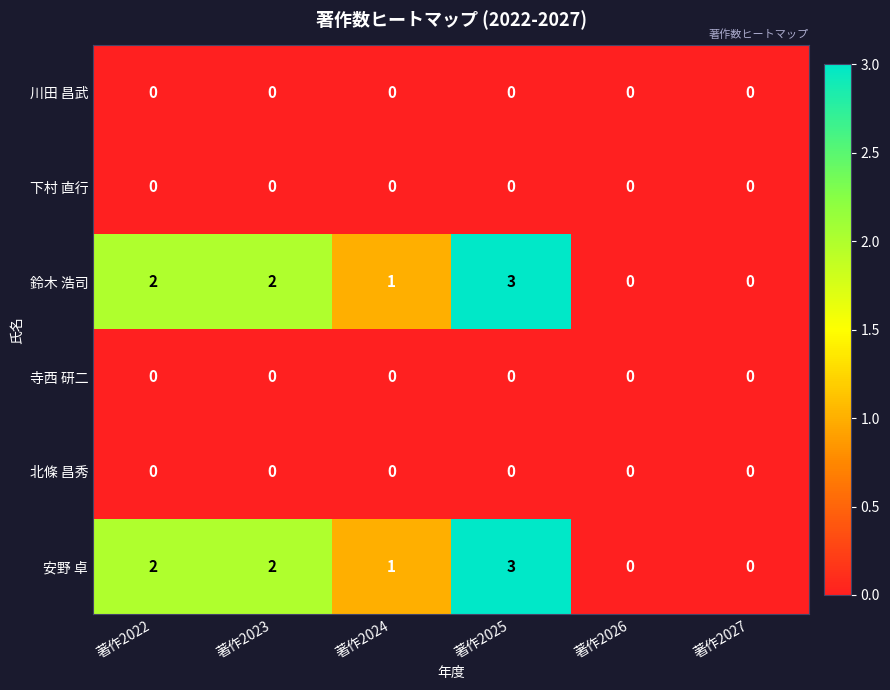

Which label corresponds to the largest value in the chart?

著作2025